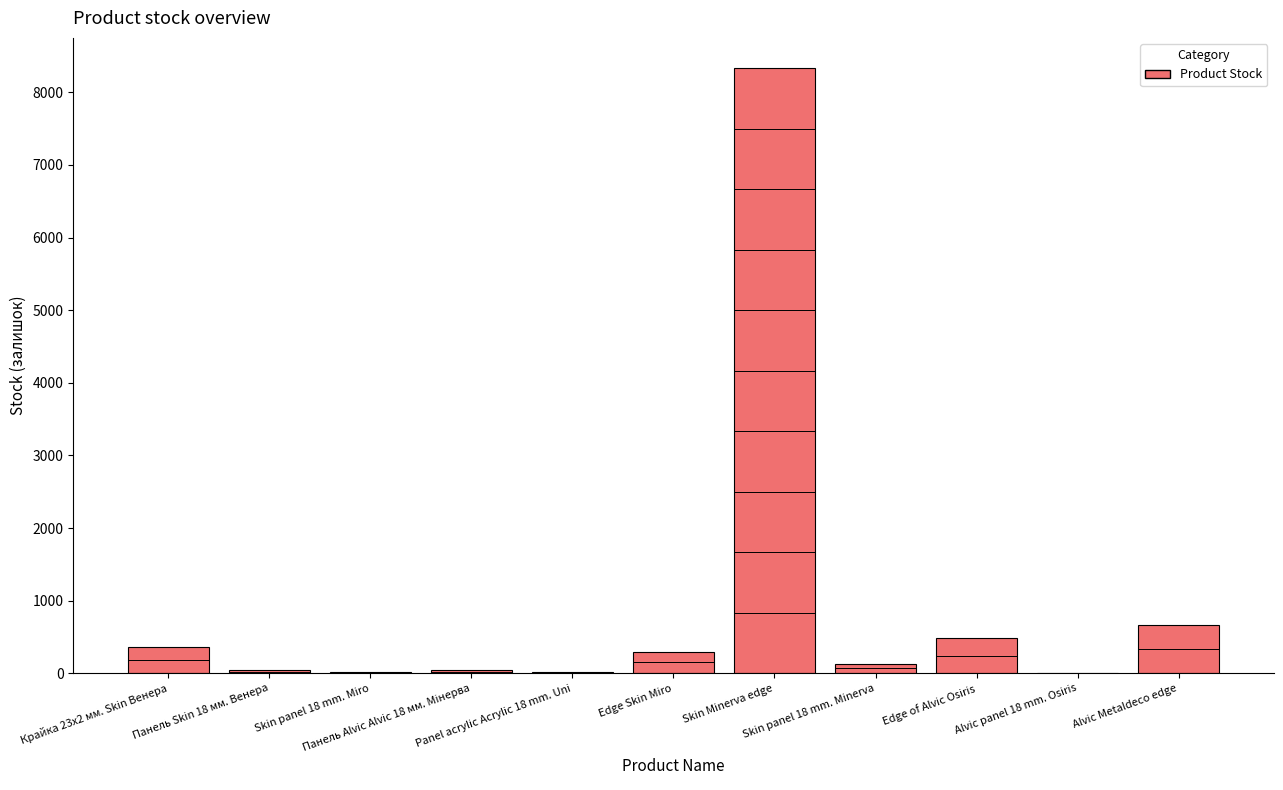

What is the sum of all values?

10371